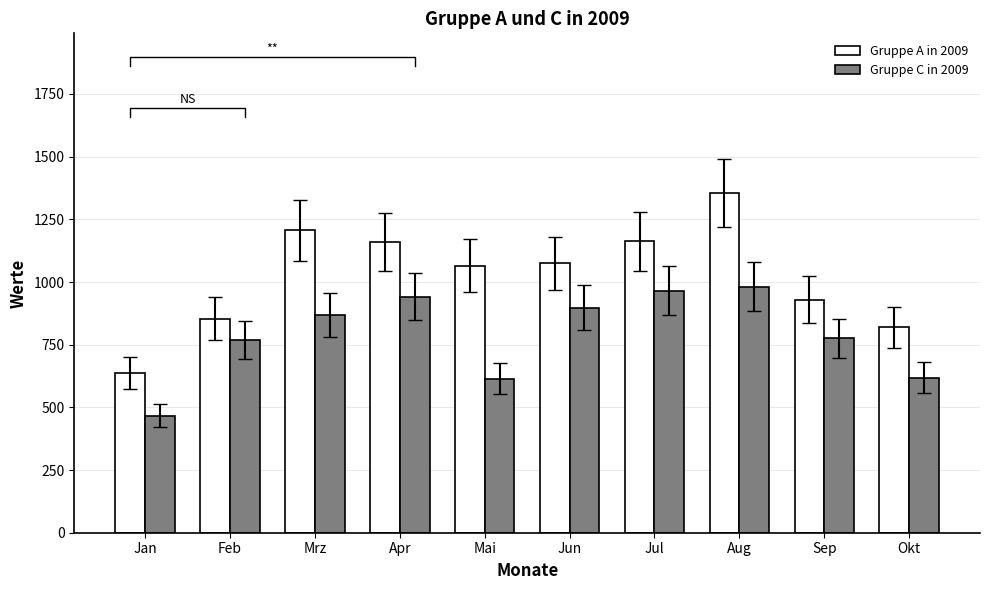

Which series has the largest total across all categories?

Gruppe A in 2009